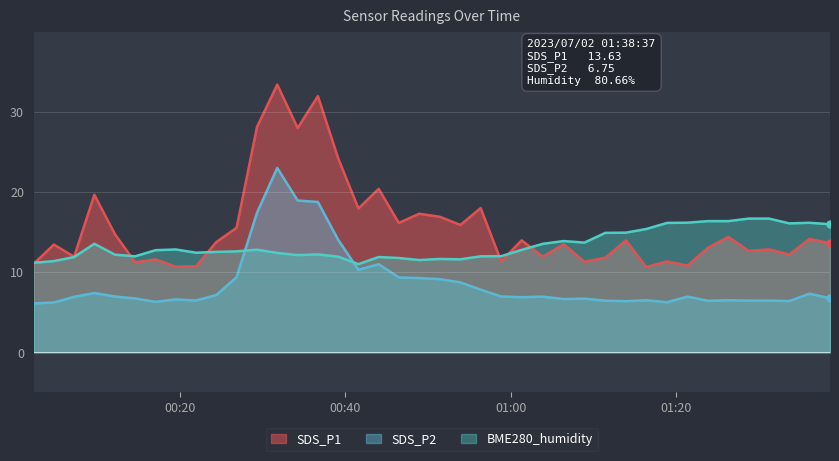

What position from the right is 2023/07/02 00:17:03?

34